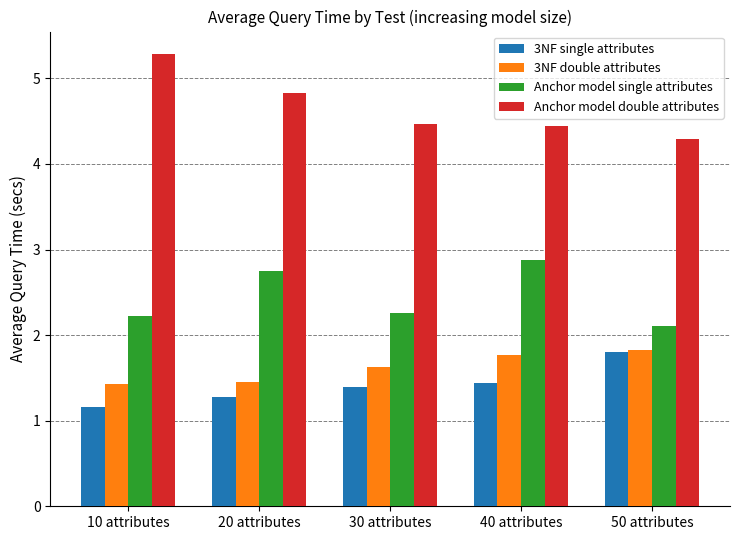

What is the difference between the highest and lowest values at 10 attributes?

4.1